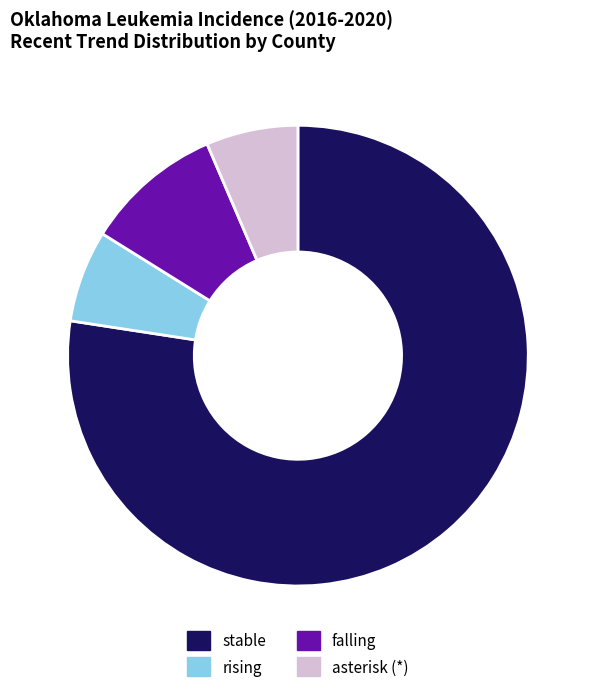

Which slice represents more than half of the pie?

stable